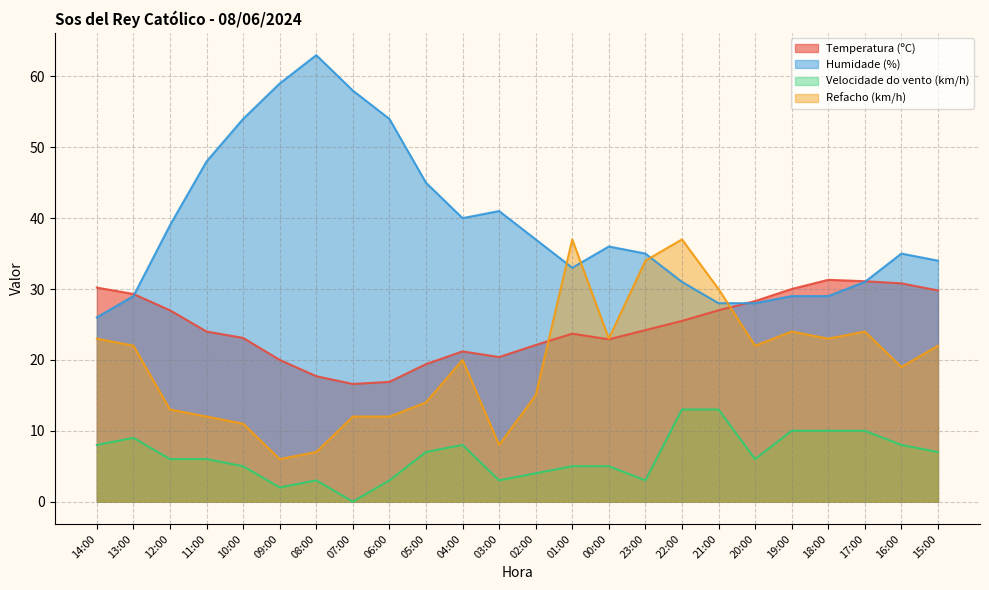

At 16:00, list the series in order from largest to smallest.

Humidade (%), Temperatura (ºC), Refacho (km/h), Velocidade do vento (km/h)